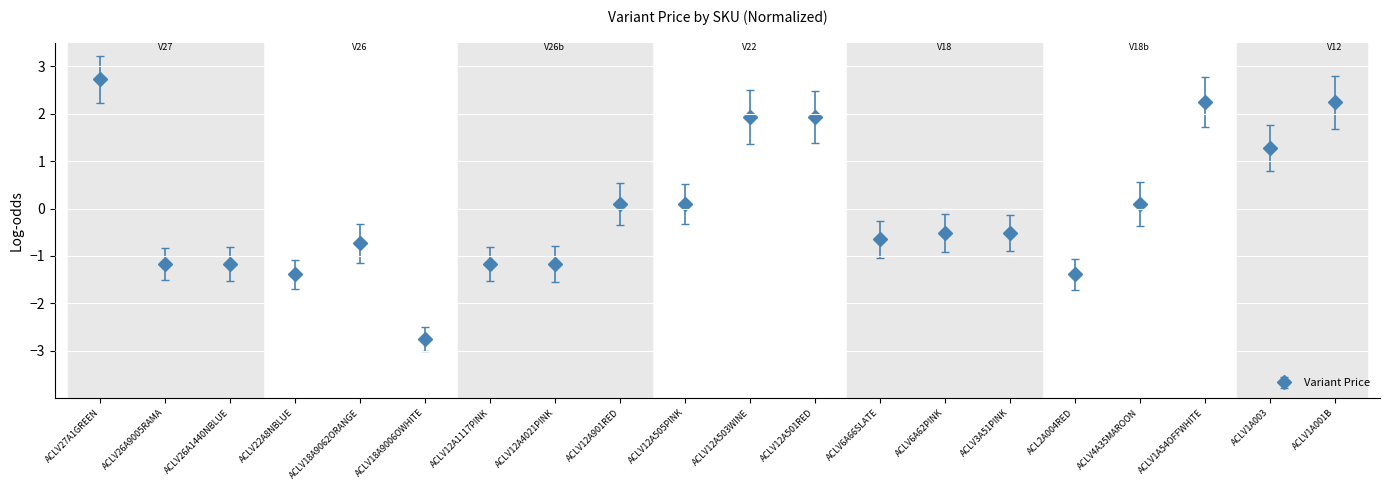

Reading left to right, list all the values displayed in this chart.

2.7	-1.2	-1.2	-1.4	-0.7	-2.7	-1.2	-1.2	0.1	0.1	1.9	1.9	-0.6	-0.5	-0.5	-1.4	0.1	2.2	1.3	2.2